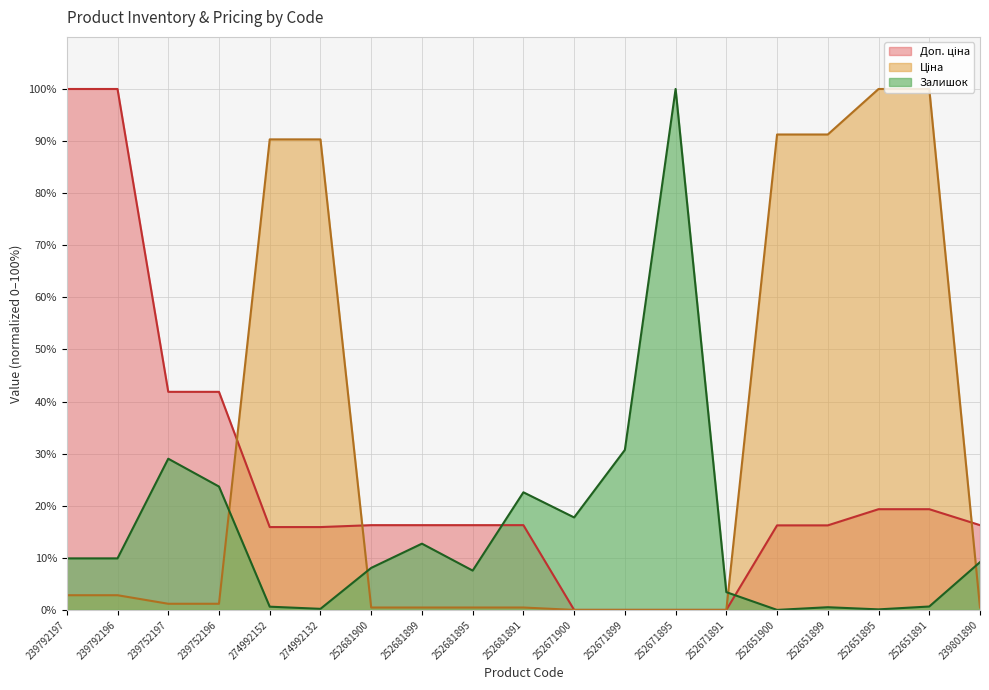

Is it true that Доп. ціна equals 16.2 at 252651899?

True